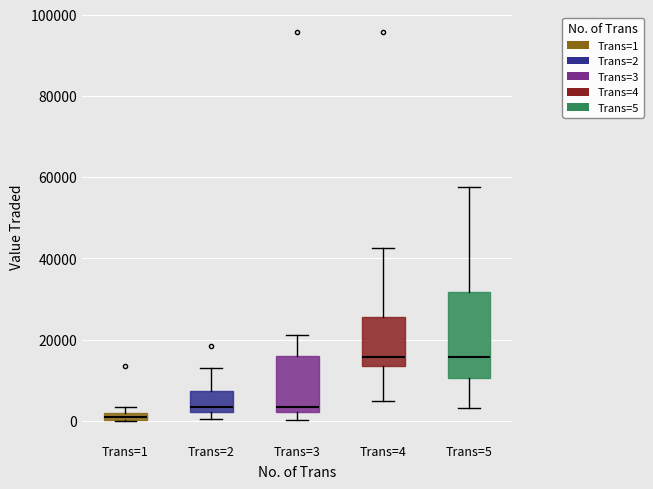

Which box has the lowest median line?

Trans=1